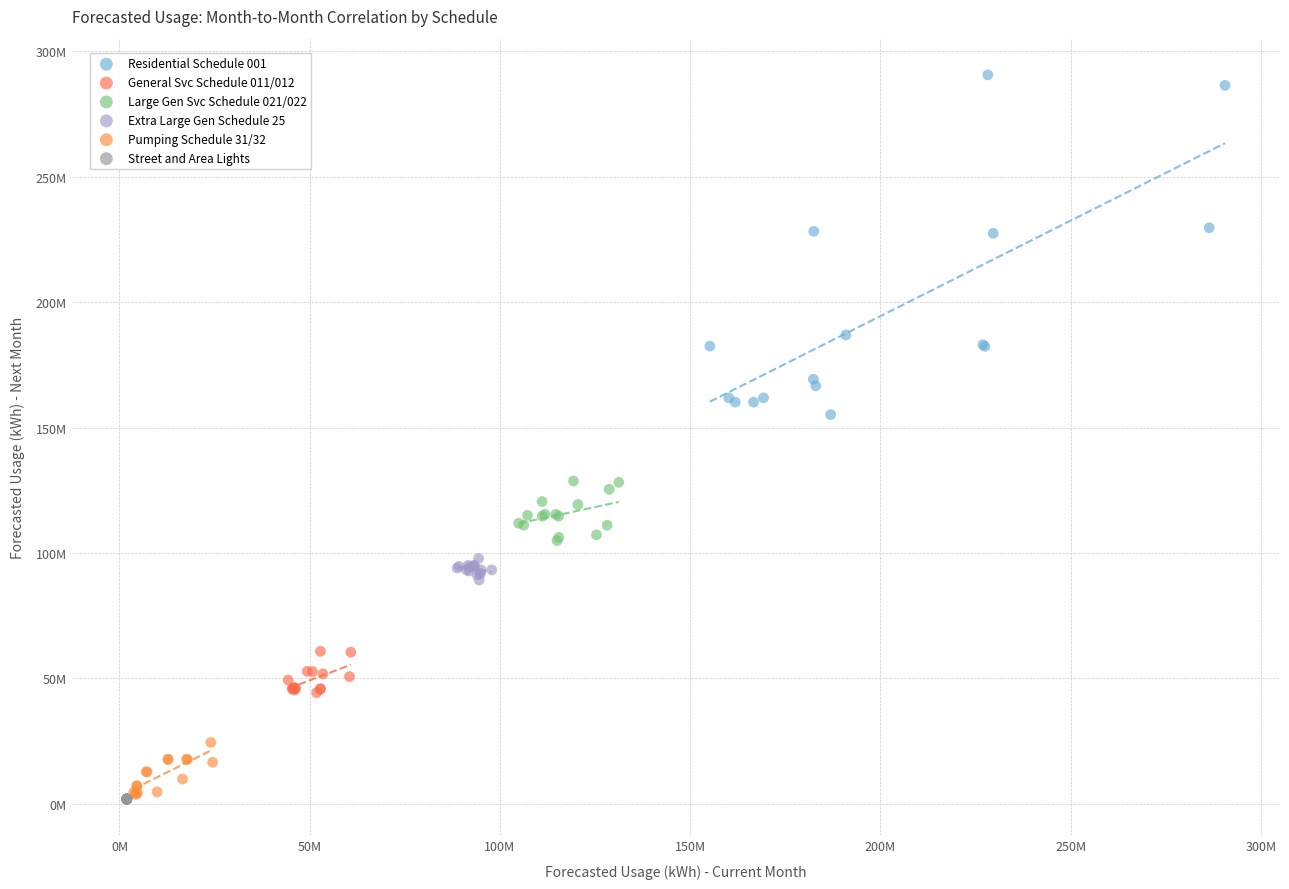

What are all the series names shown in the legend?

Residential Schedule 001, General Svc Schedule 011/012, Large Gen Svc Schedule 021/022, Extra Large Gen Schedule 25, Pumping Schedule 31/32, Street and Area Lights